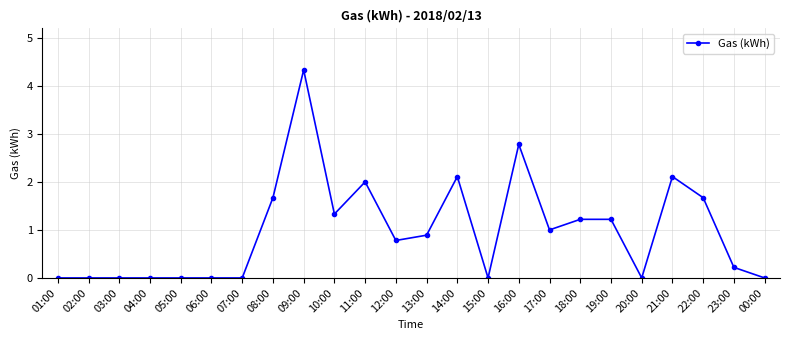

What is the average value?

1.0